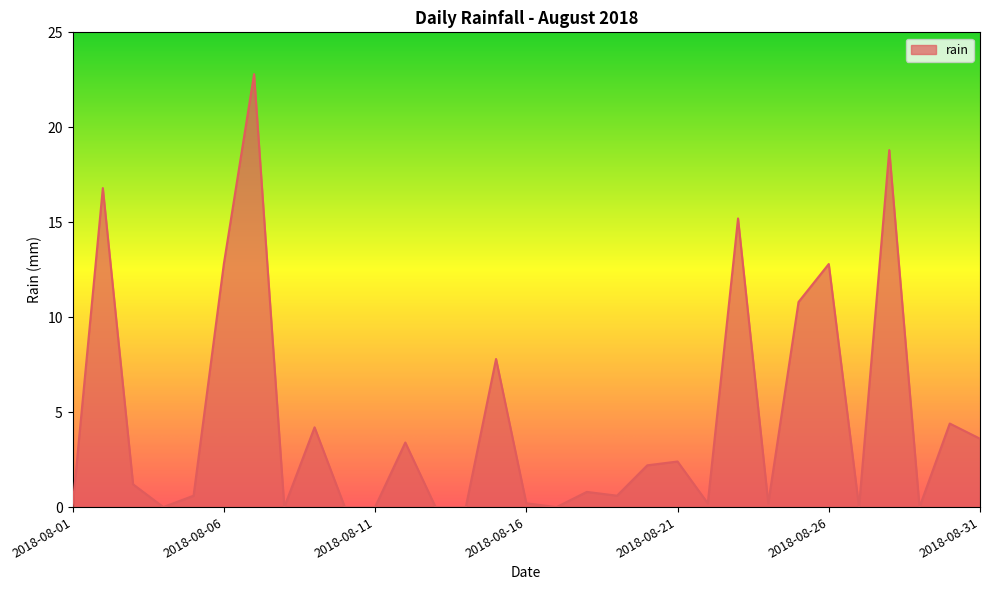

Does the chart display data point markers on the line(s)?

No